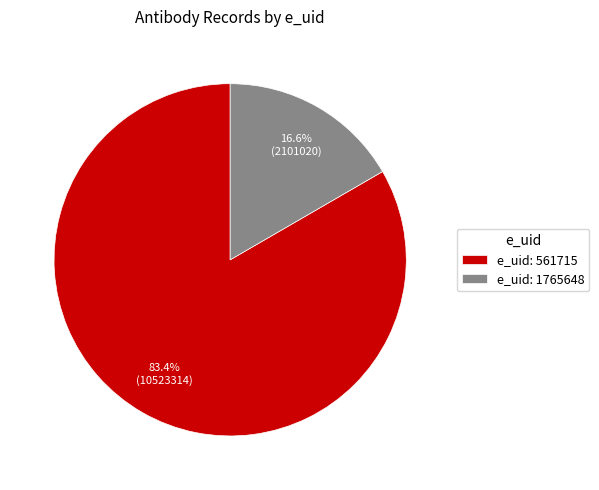

How many segments does this pie chart have?

2